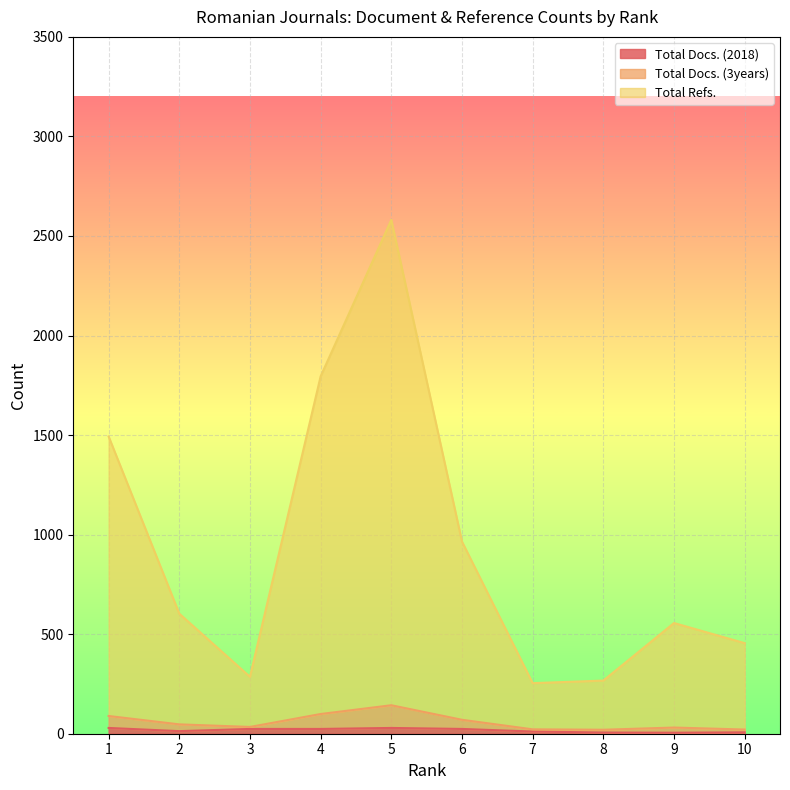

What is the value of the Total Docs. (2018) point at the 1st from the left?

29